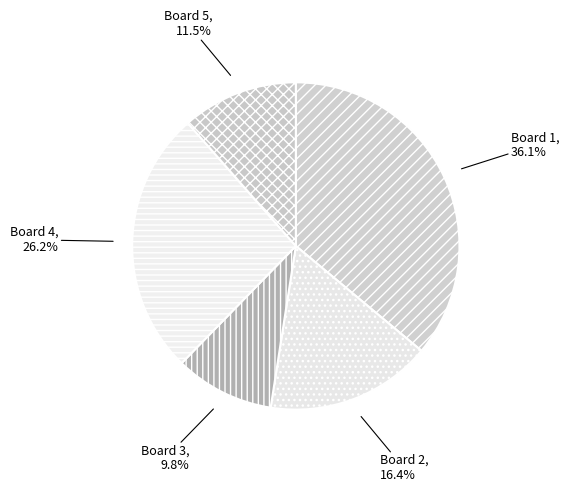

Rank the categories by value from highest to lowest.

Board 1, Board 4, Board 2, Board 5, Board 3